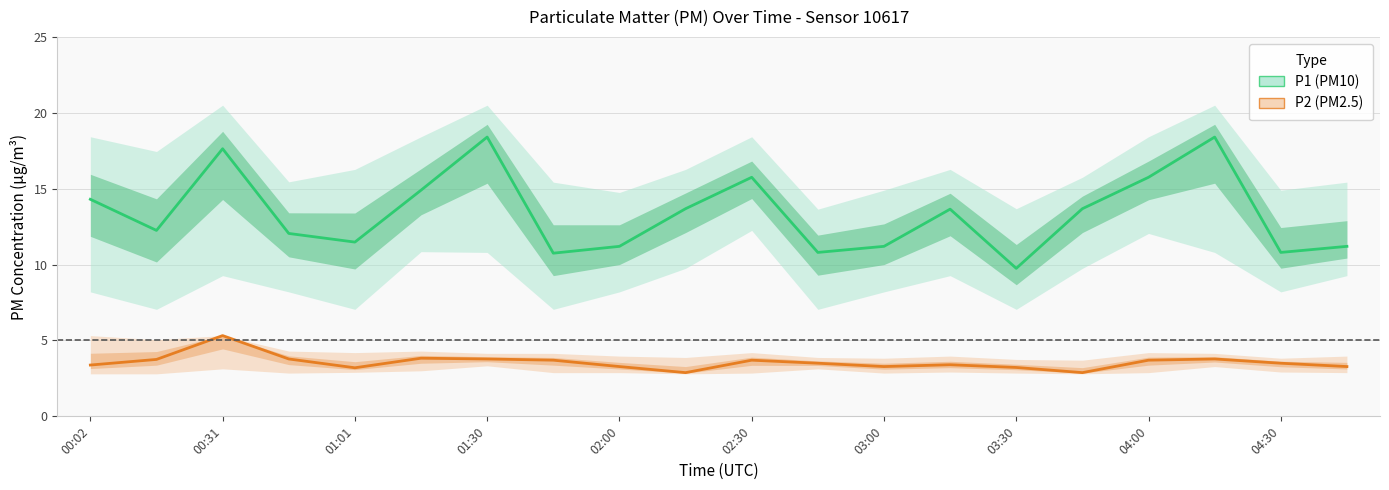

How many interior local valleys does the P2 (PM2.5) series have?

4